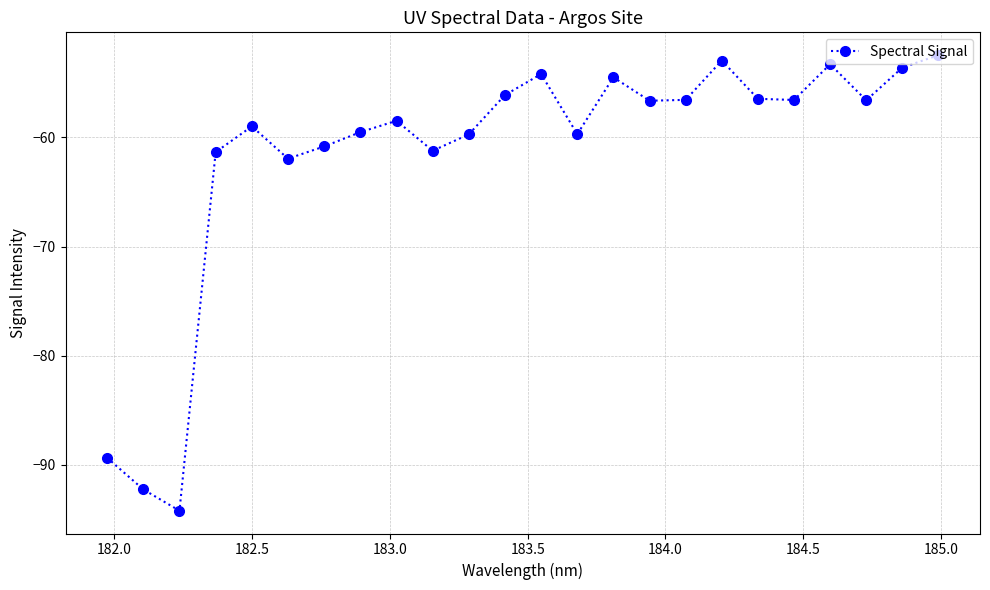

What is the maximum value shown in the chart?

-52.5